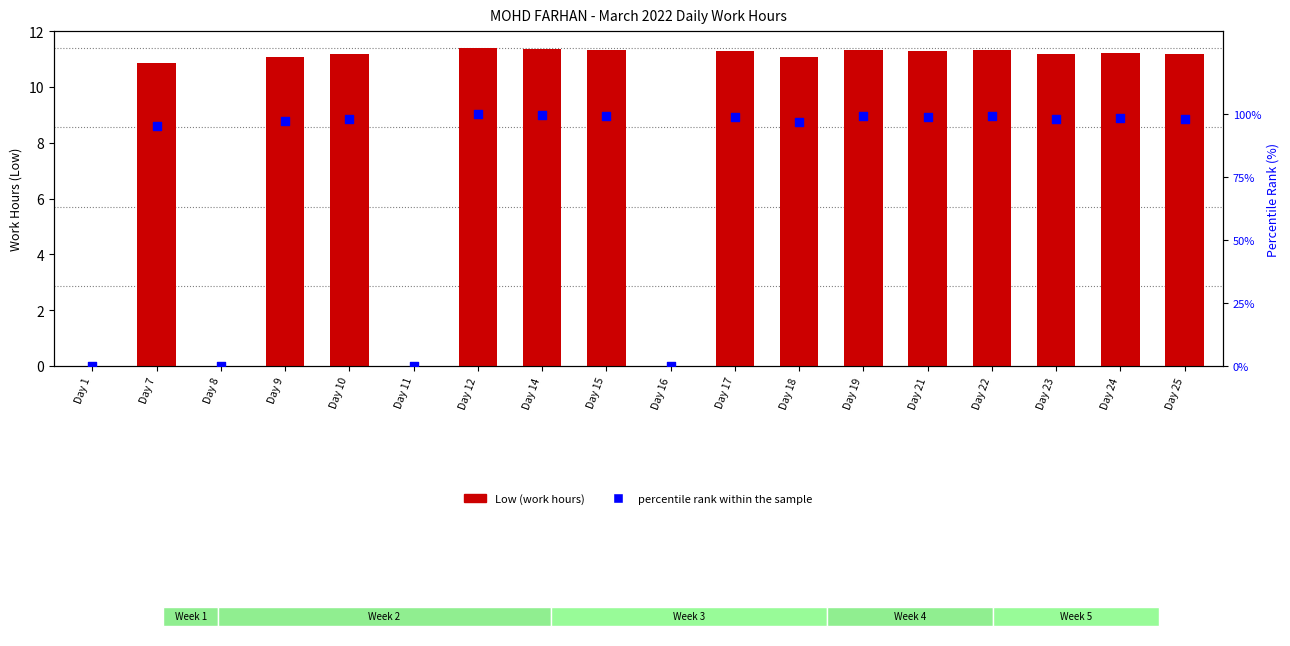

At which category is the sum across all series the highest?

Day 12